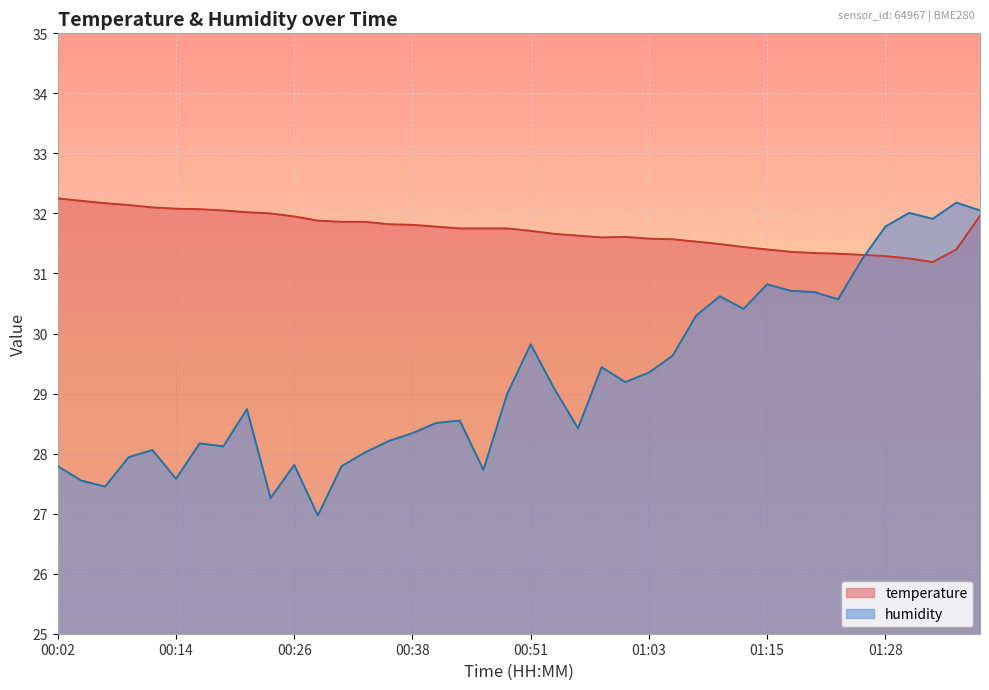

Which category has the lowest value across all series?

00:29